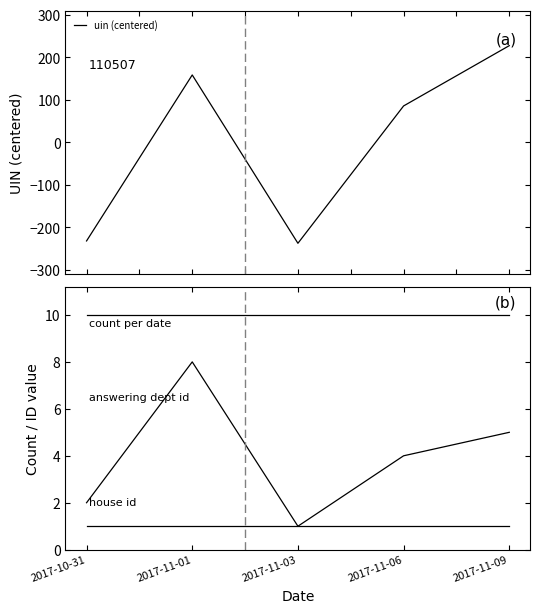

Which series ends up on top after the final intersection of count per date and uin (centered)?

uin (centered)